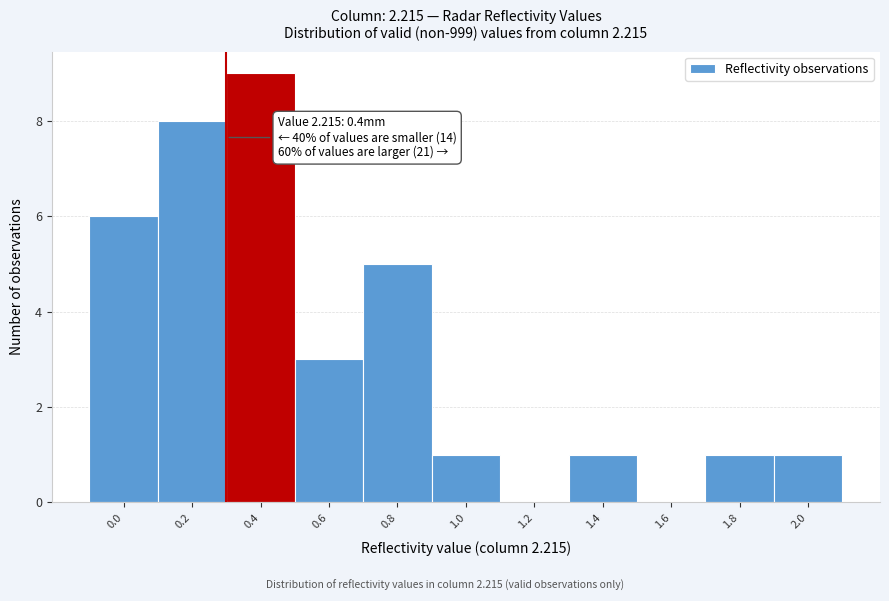

Reading right to left, list all the values displayed in this chart.

2.0=1	1.8=1	1.6=0	1.4=1	1.2=0	1.0=1	0.8=5	0.6=3	0.4=9	0.2=8	0.0=6